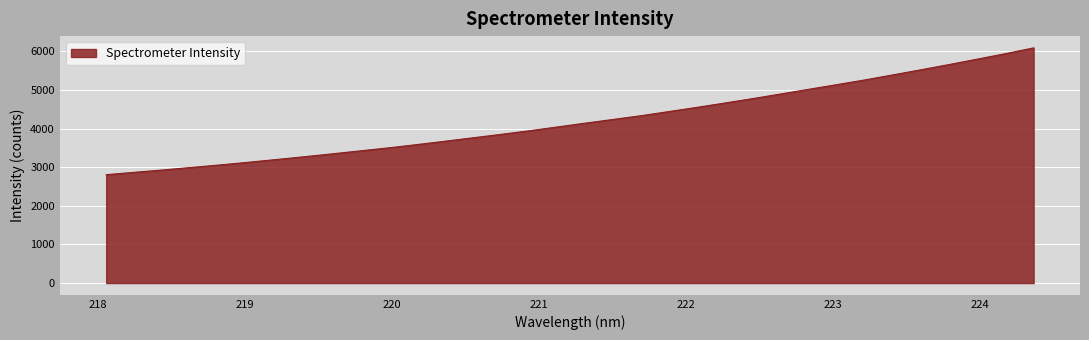

What is the maximum value shown in the chart?

6090.3